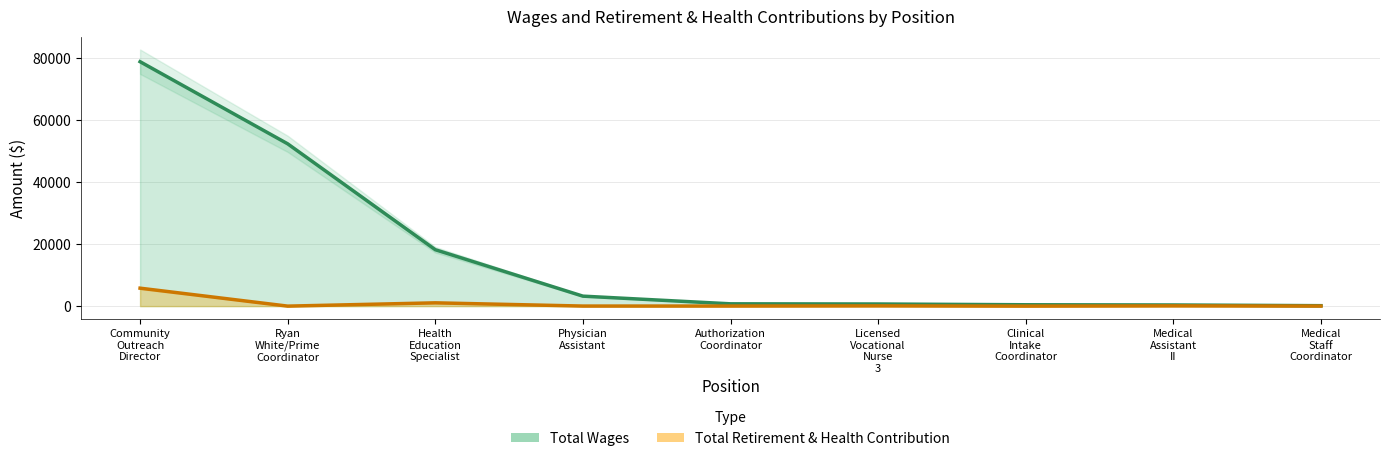

How many lines are shown in the chart?

2